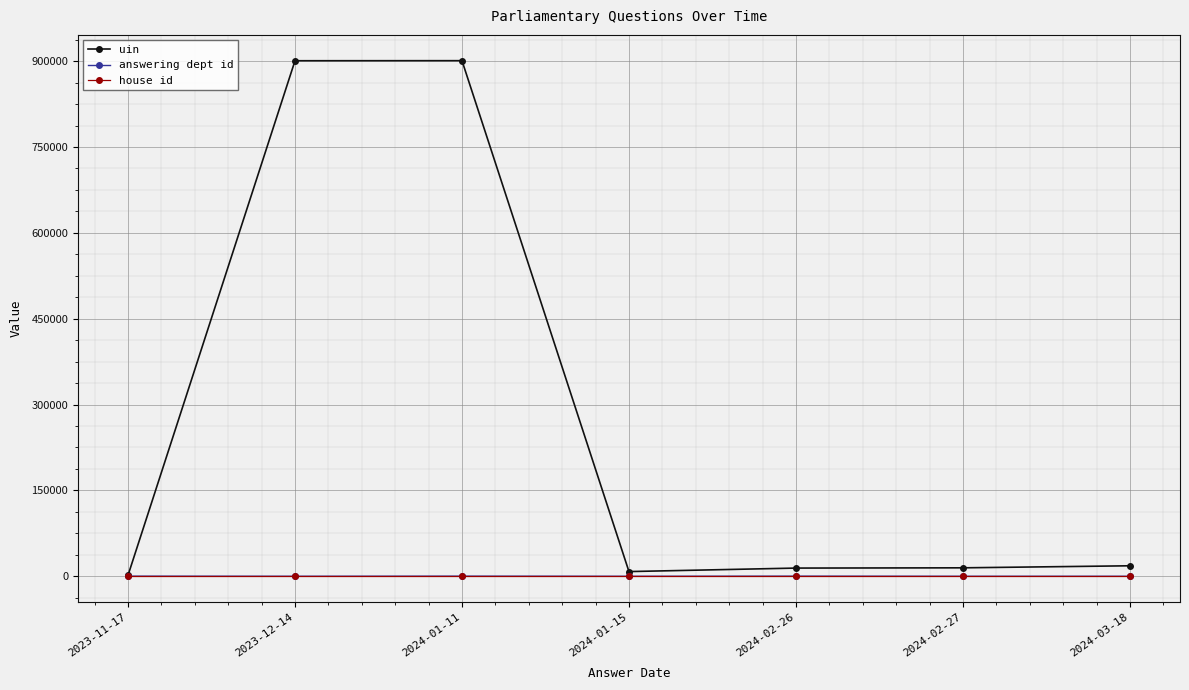

What is the label of the 4th point from the left?

2024-01-15